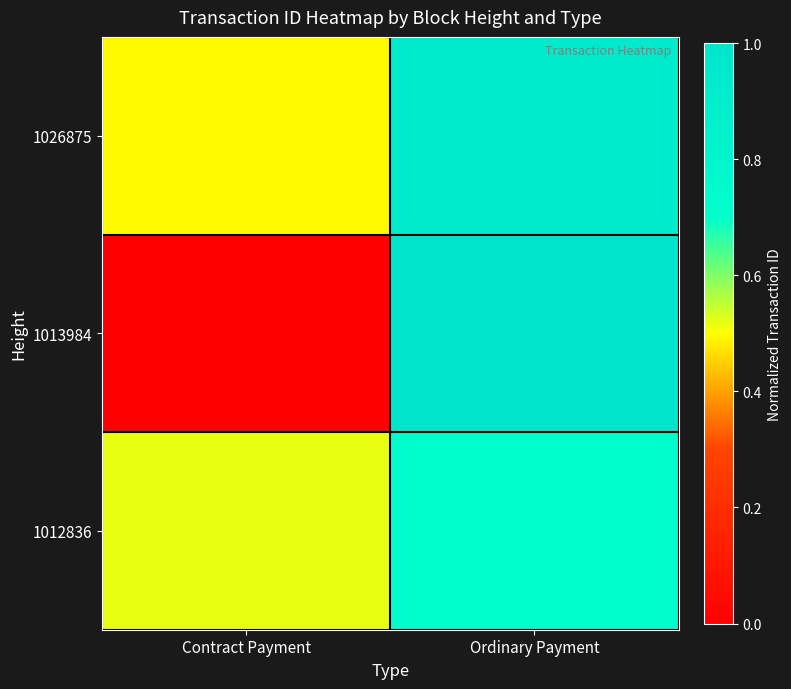

Reading left to right, what are all the values shown in this chart?

1026875: Contract Payment=0.5	Ordinary Payment=0.9
1013984: Contract Payment=0.0	Ordinary Payment=1.0
1012836: Contract Payment=0.5	Ordinary Payment=0.7